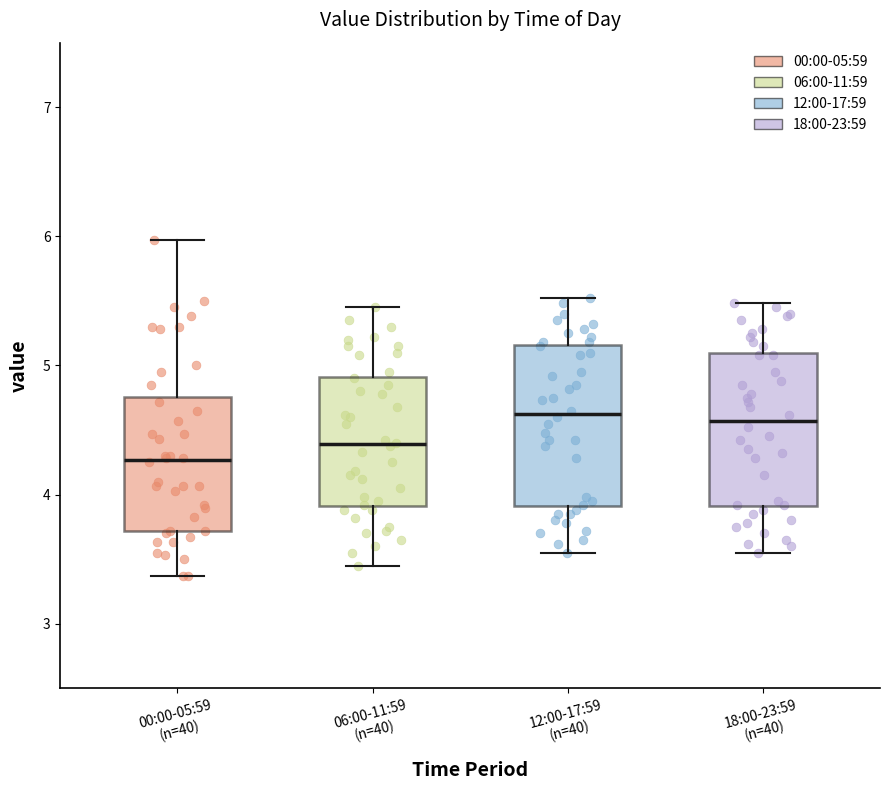

Reading left to right, read every box against the y-axis: the position of its median line, the range the box covers, and the ends of its whiskers. The values are not printed on the chart, so give them approximately, as read against the axis.

00:00-05:59 (n=40): median 4.3, box 3.7 to 4.8, whiskers 3.4 to 6.0
06:00-11:59 (n=40): median 4.4, box 3.9 to 4.9, whiskers 3.5 to 5.5
12:00-17:59 (n=40): median 4.6, box 3.9 to 5.2, whiskers 3.6 to 5.5
18:00-23:59 (n=40): median 4.6, box 3.9 to 5.1, whiskers 3.6 to 5.5